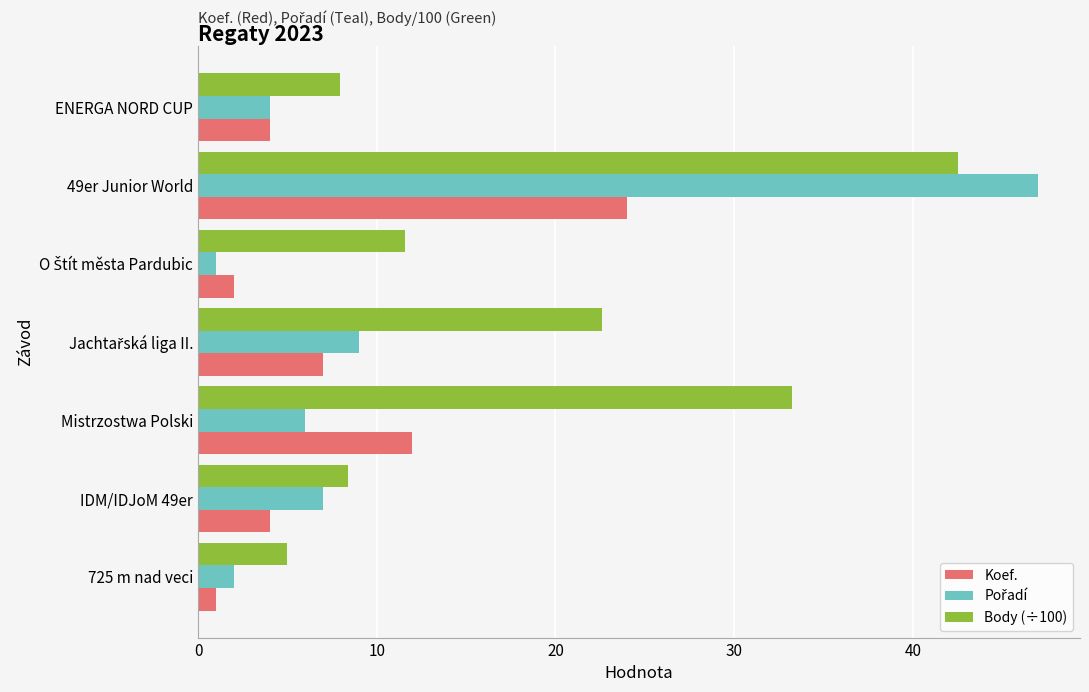

How many data points in Body (÷100) are less than 11?

3